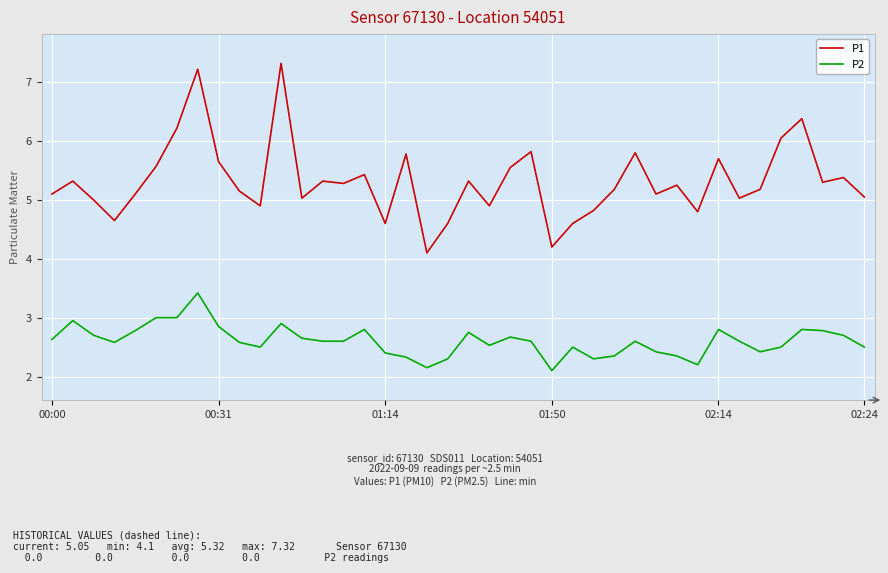

What is the maximum value for P1?

7.3